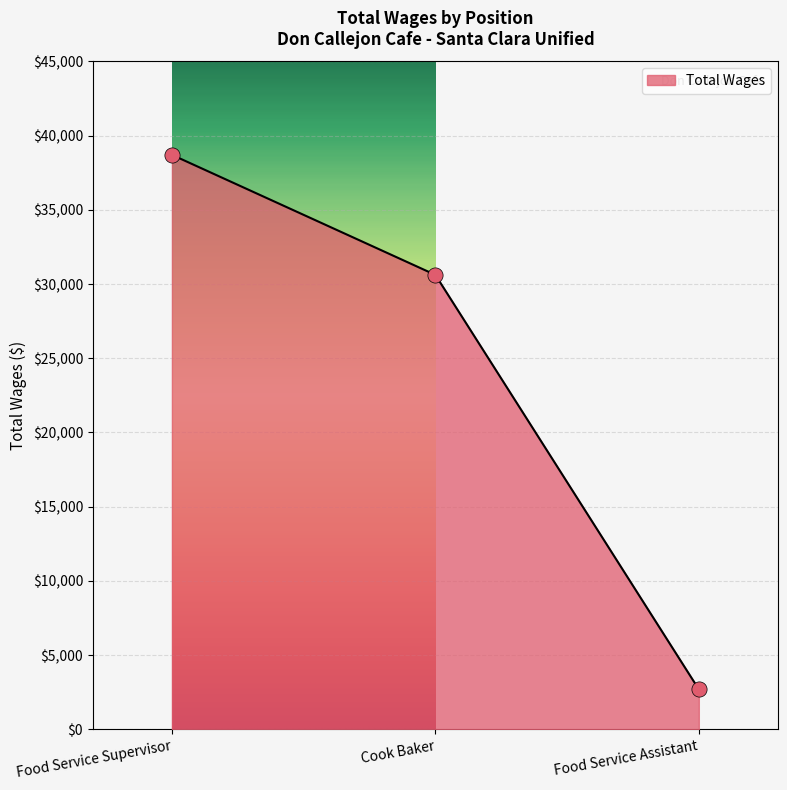

Which has a higher value, Food Service Assistant or Food Service Supervisor?

Food Service Supervisor